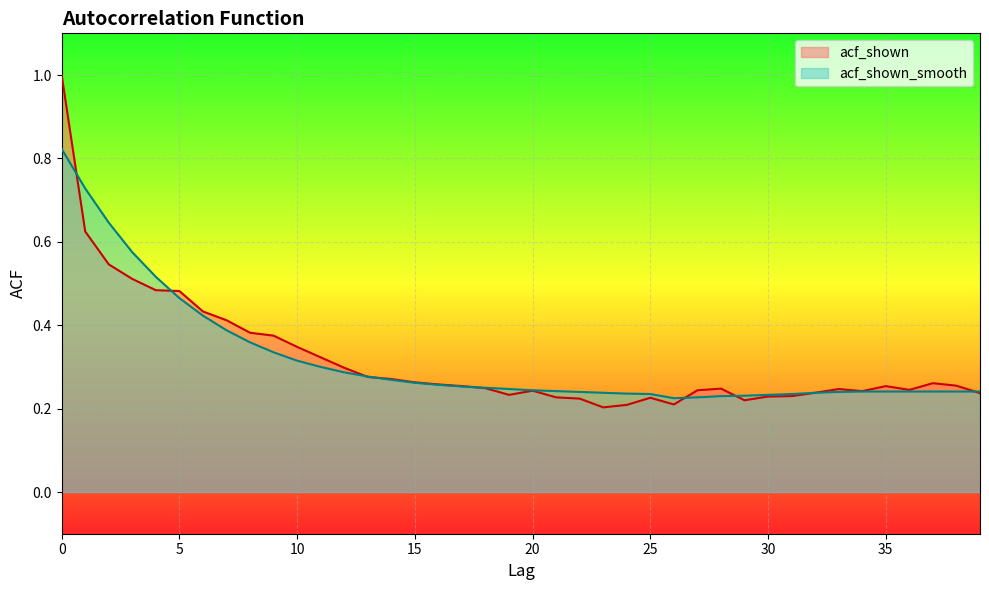

What is the difference between the maximum and second lowest values in the acf_shown_smooth series?

0.6